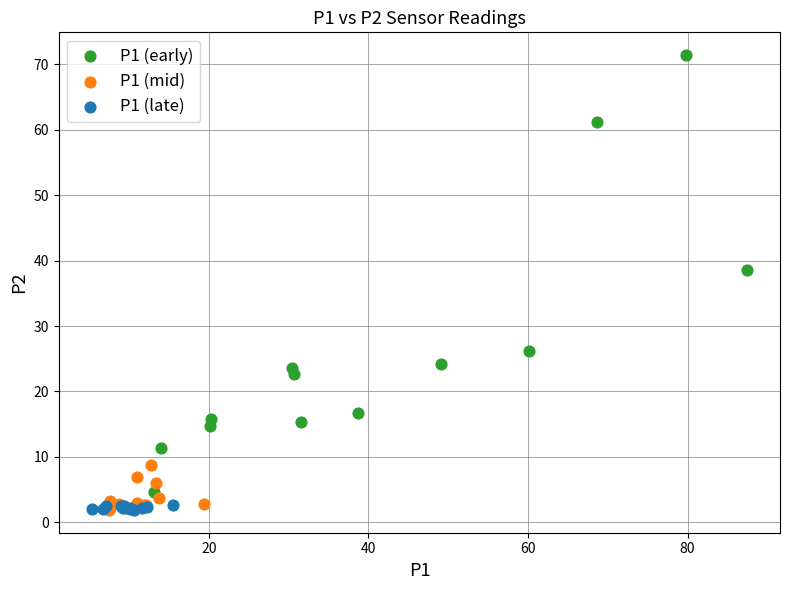

Which series contains the highest Y value?

P1 (early)